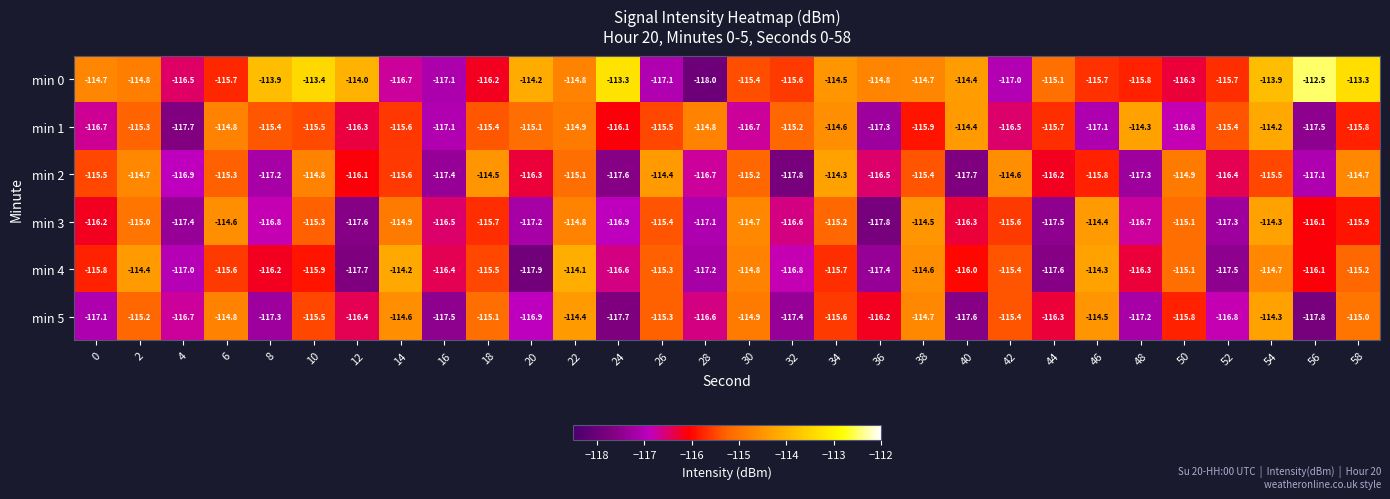

Which category has the highest value in the min 3 series?

54